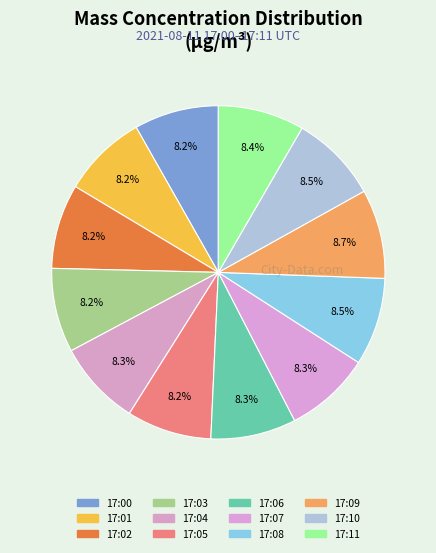

Does any single category account for the majority?

No